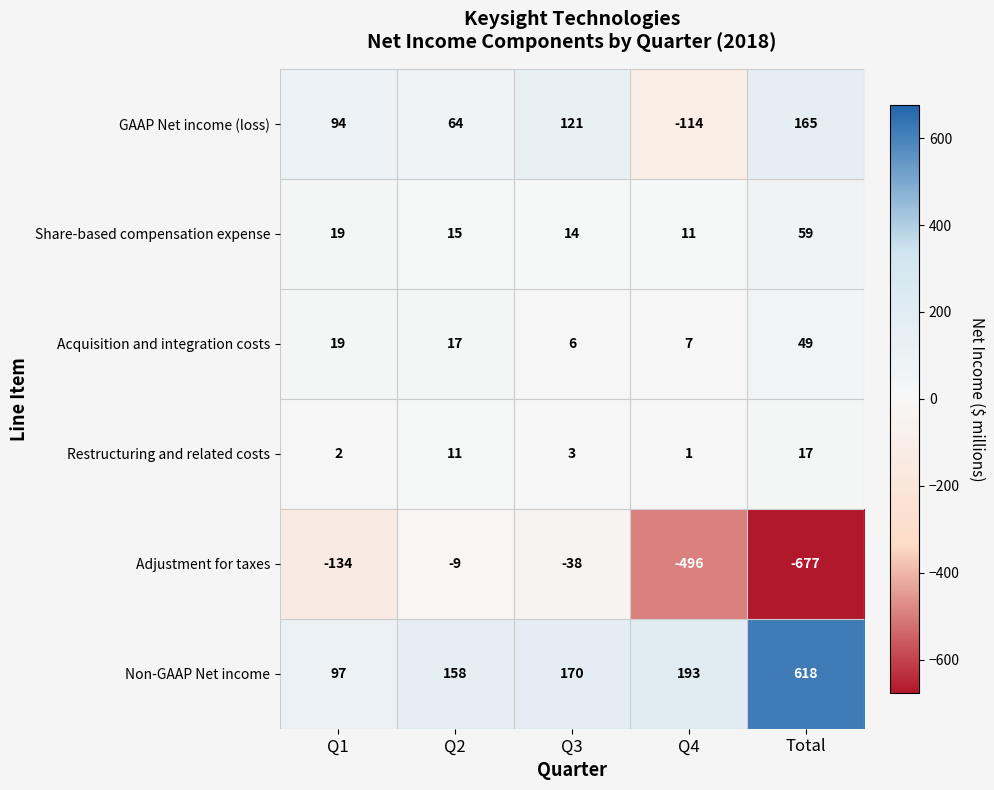

Is the value of Acquisition and integration costs at Q3 greater than the value of Share-based compensation expense at Q1?

No